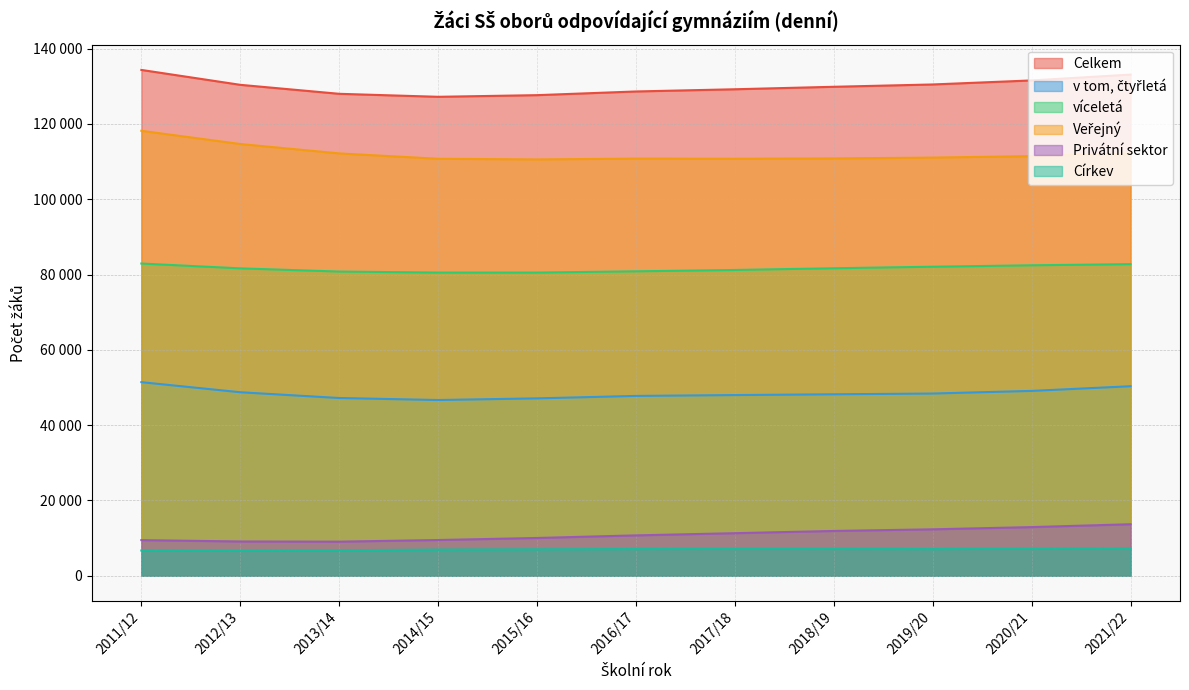

How many series are shown in this chart?

6